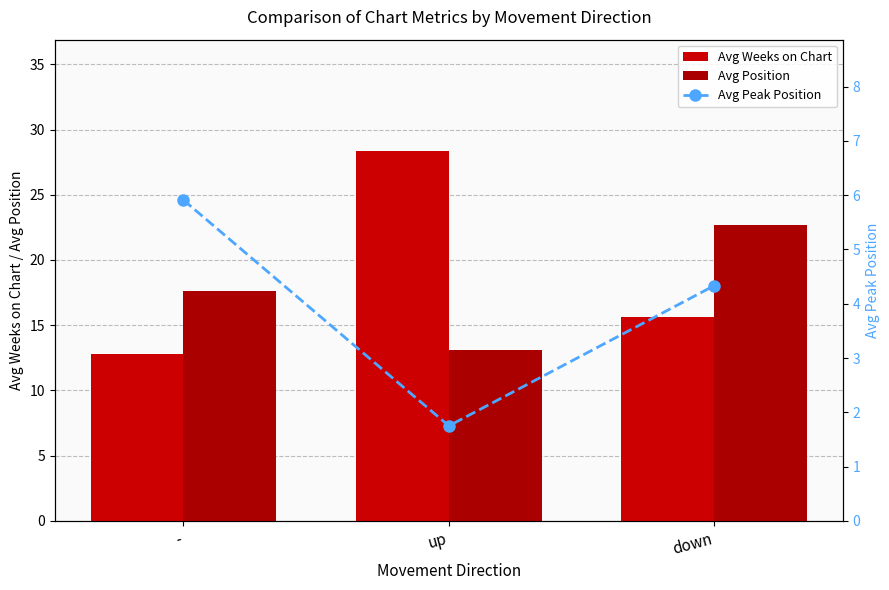

List the series in order of their peak value, highest first.

Avg Weeks on Chart, Avg Position, Avg Peak Position